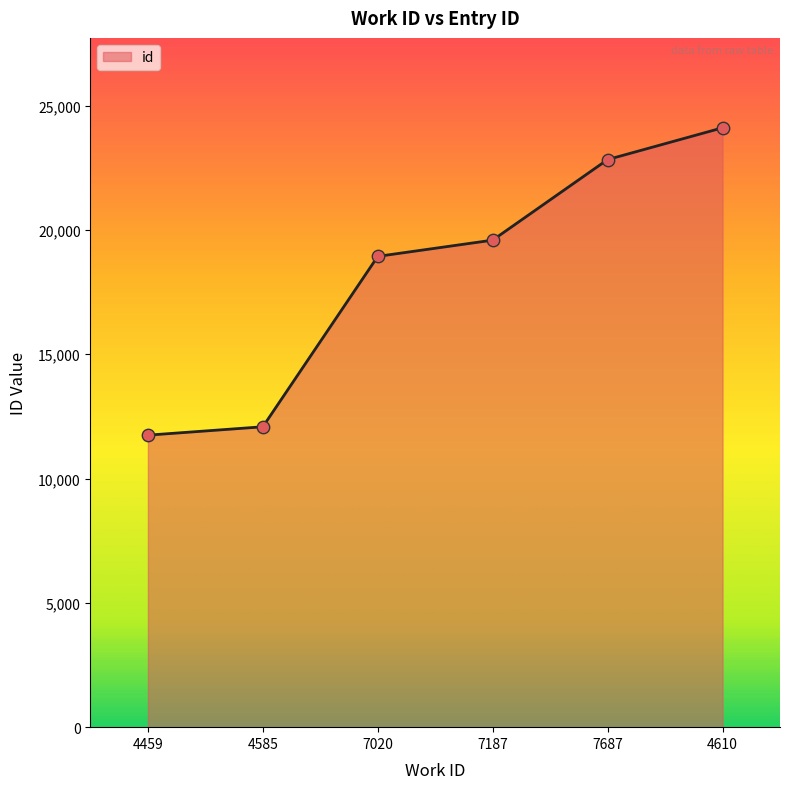

Which has a higher value, 7020 or 7187?

7187